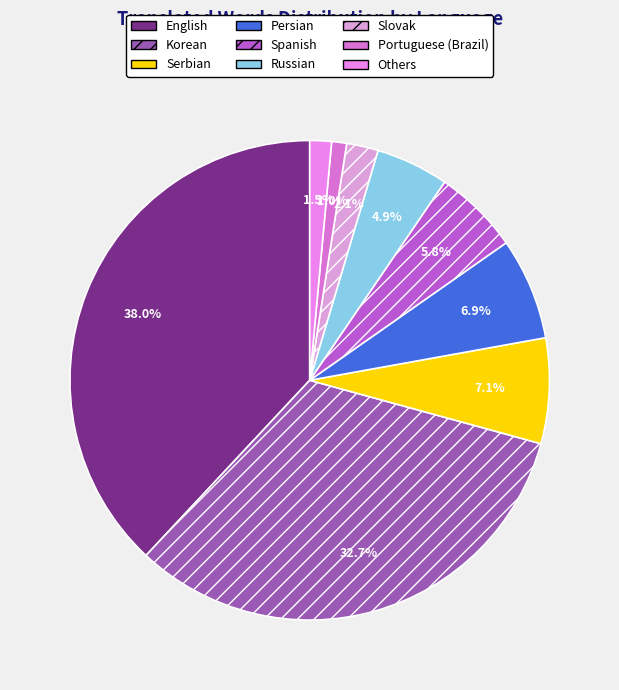

To the nearest percent, what portion does Russian represent?

5%